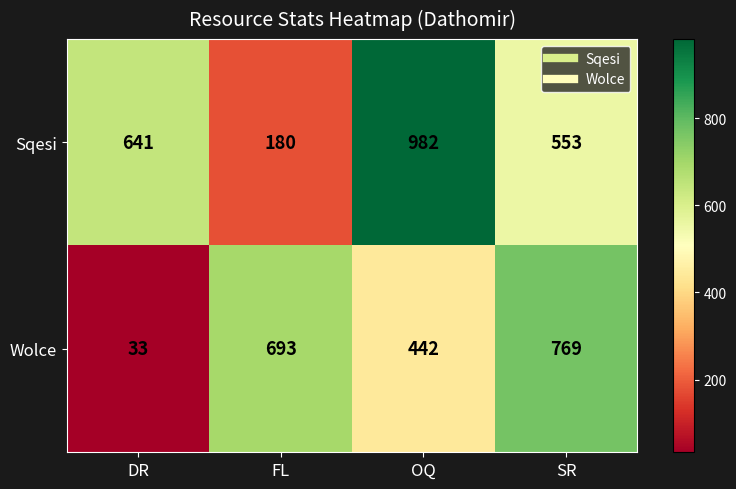

What is the difference between the maximum and minimum values in the Wolce series?

736